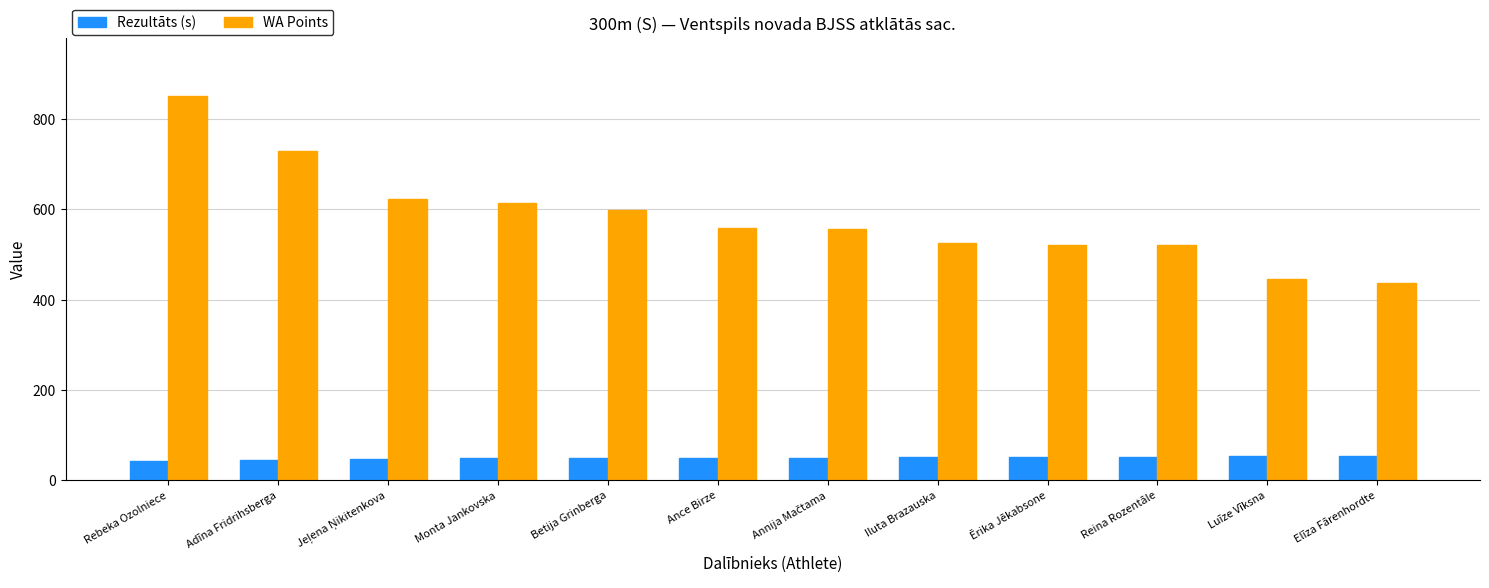

What is the maximum value shown in the chart?

852.0